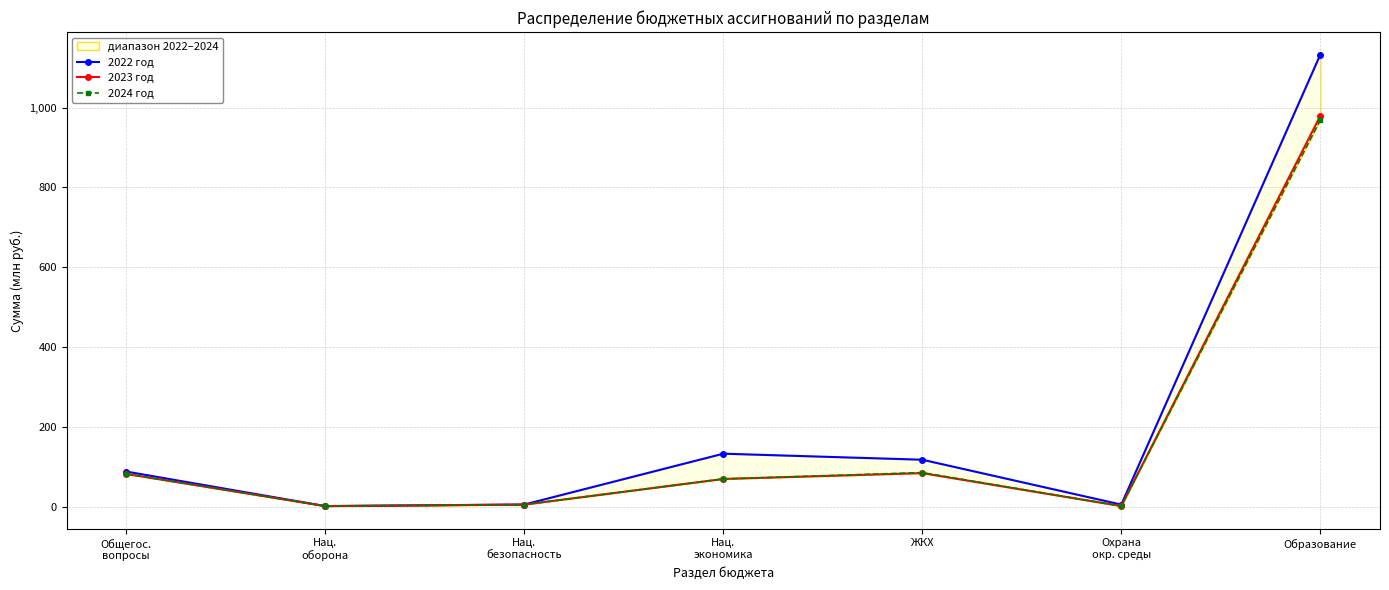

How many values in the 2022 год series are below 87?

3